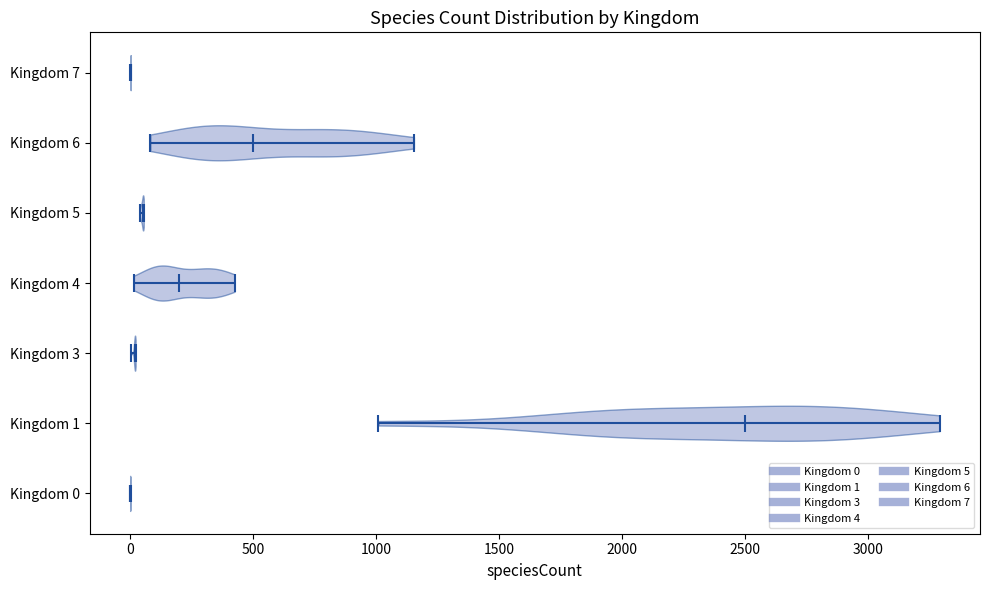

Reading bottom to top, read every violin against the x-axis: where its median line is, and the lowest and highest points it reaches. The values are not printed on the chart, so give them approximately, as read against the axis.

Kingdom 0: median line 0, lowest point 0, highest point 0
Kingdom 1: median line 2500, lowest point 1000, highest point 3300
Kingdom 3: median line 0, lowest point 0, highest point 0
Kingdom 4: median line 200, lowest point 0, highest point 450
Kingdom 5: median line 50, lowest point 50, highest point 50
Kingdom 6: median line 500, lowest point 100, highest point 1150
Kingdom 7: median line 0, lowest point 0, highest point 0